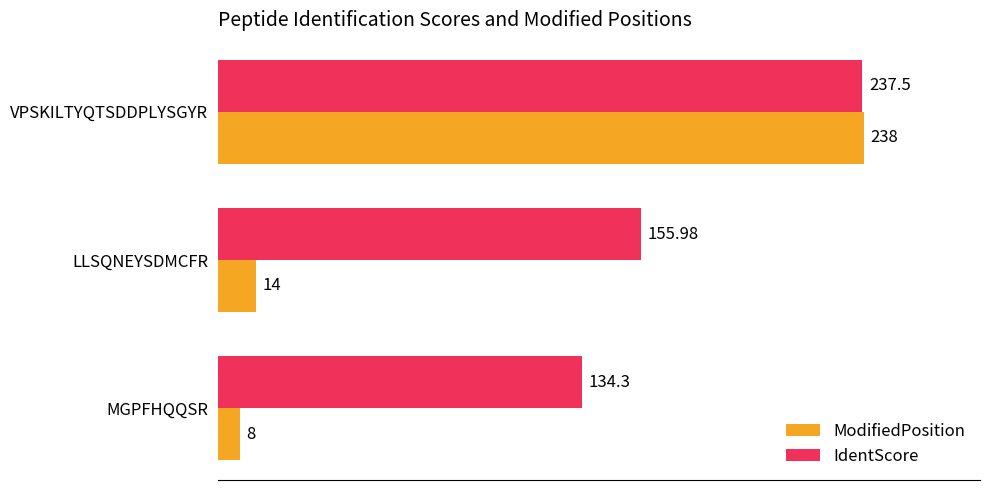

Rank the series by their average value, from highest to lowest.

IdentScore, ModifiedPosition